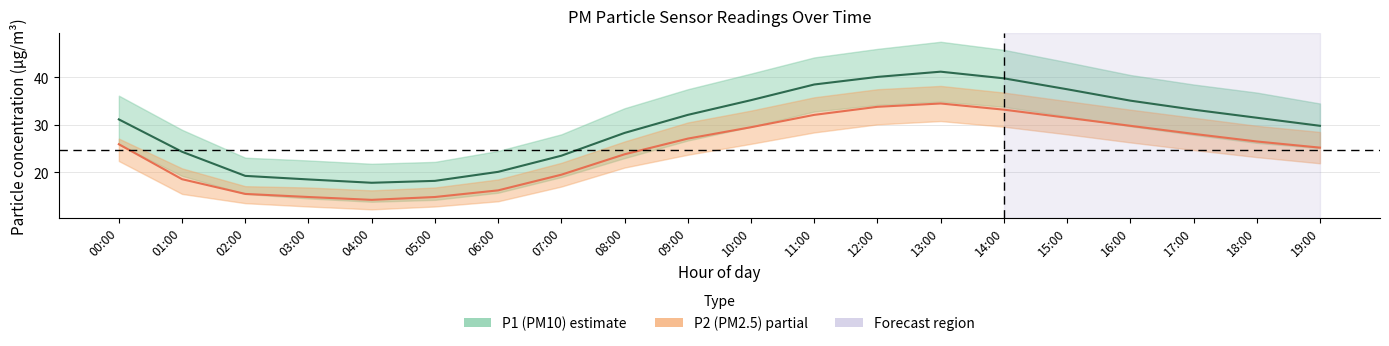

What is the label of the 20th point from the right?

00:00